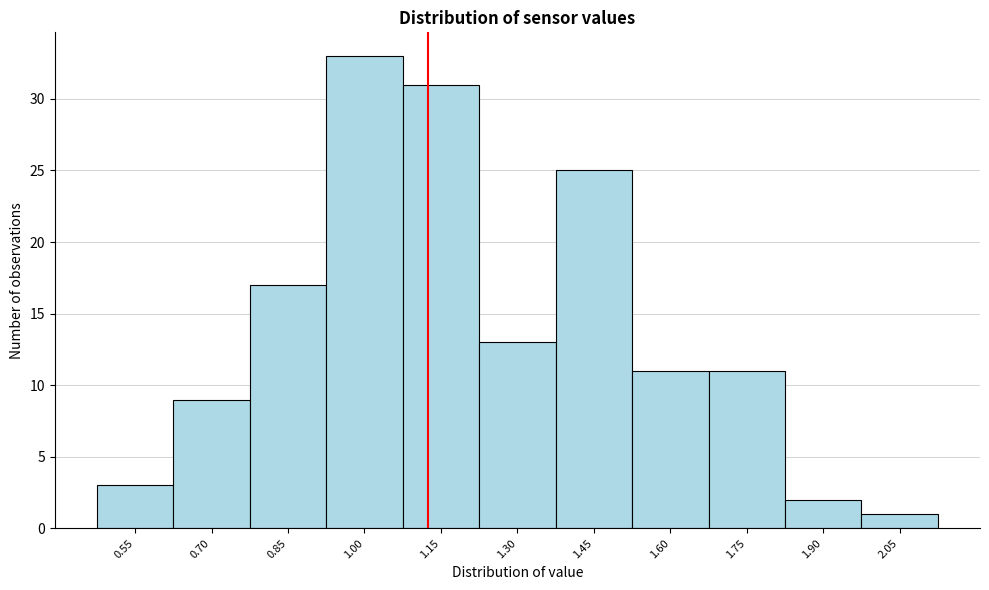

Reading left to right, extract all data points from this chart.

3	9	17	33	31	13	25	11	11	2	1